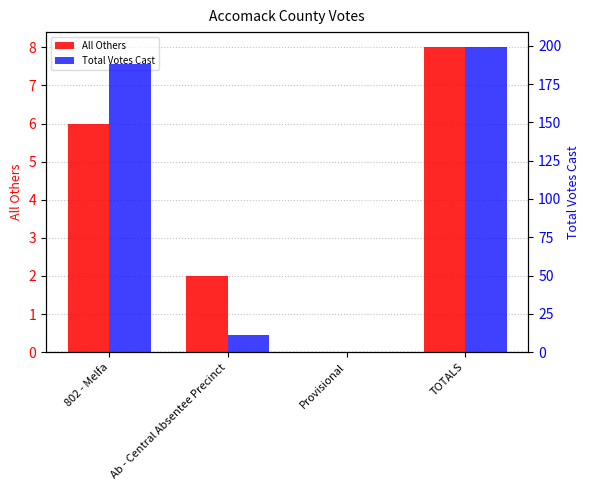

The Total Votes Cast series shows 77 at 802 - Melfa. True or false?

False